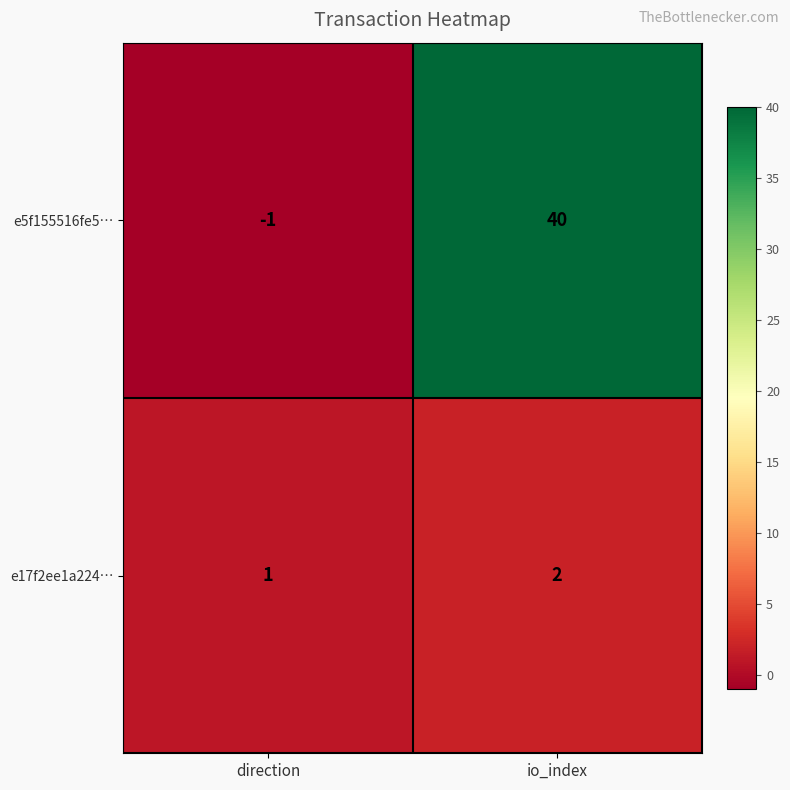

What is the average value of the e5f155516fe5… series?

20